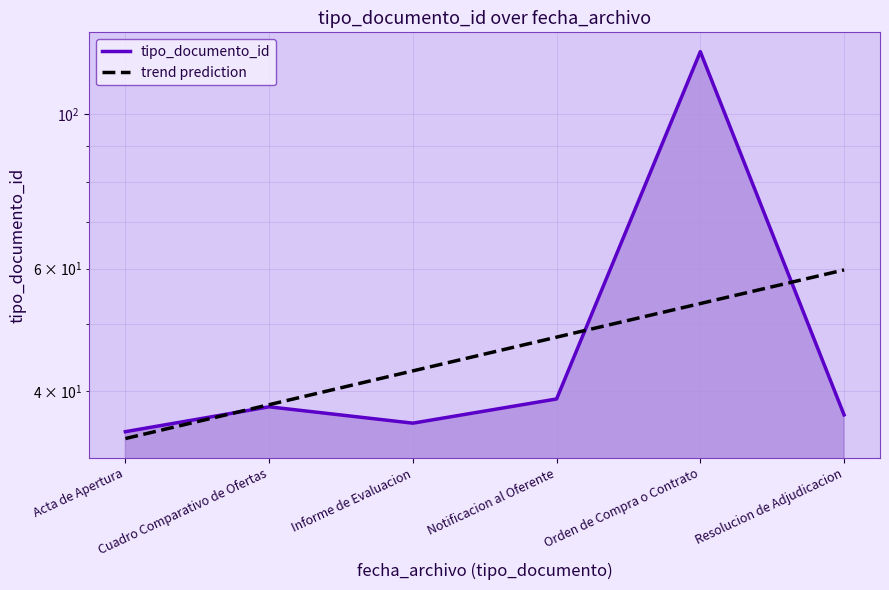

Count the number of data series in this chart.

1